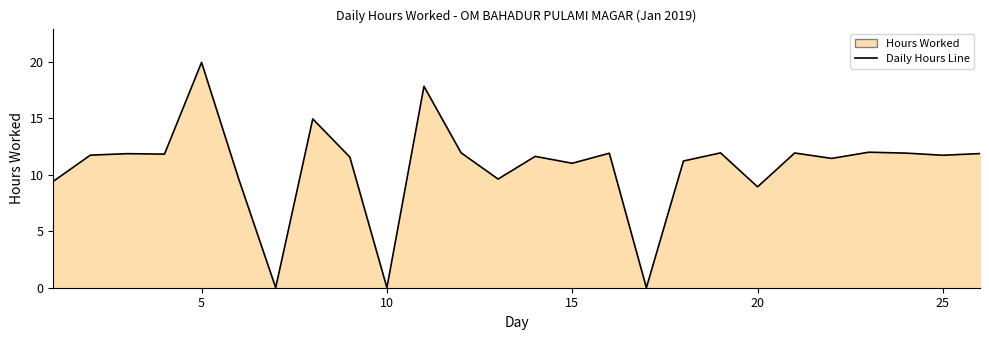

What is the difference between the maximum and minimum values?

20.0